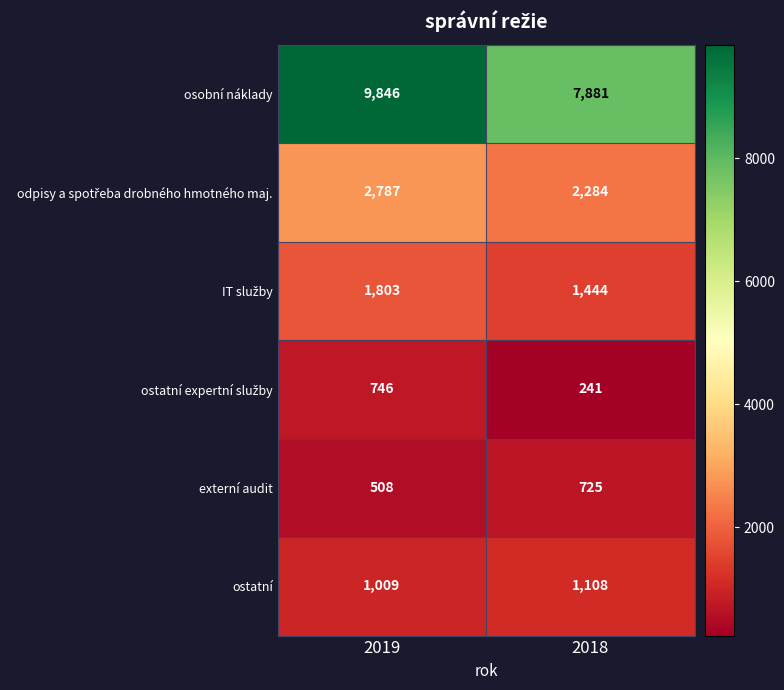

True or false: ostatní has a value of 1574 at 2019.

False